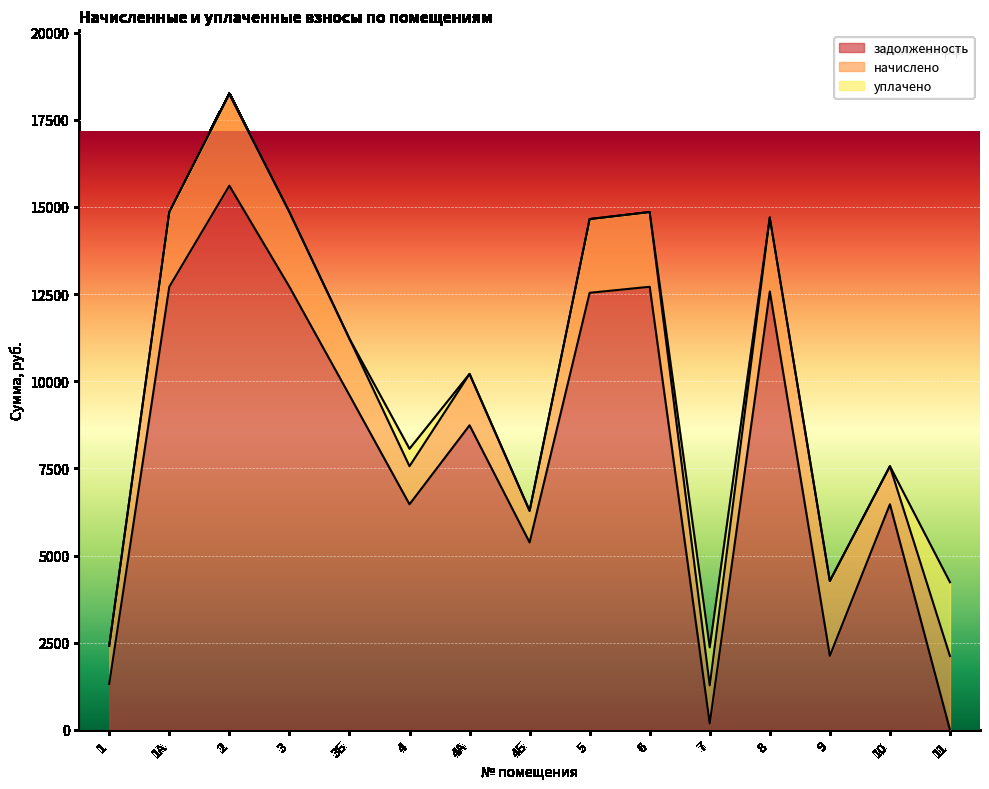

Where is the first local maximum for задолженность?

2